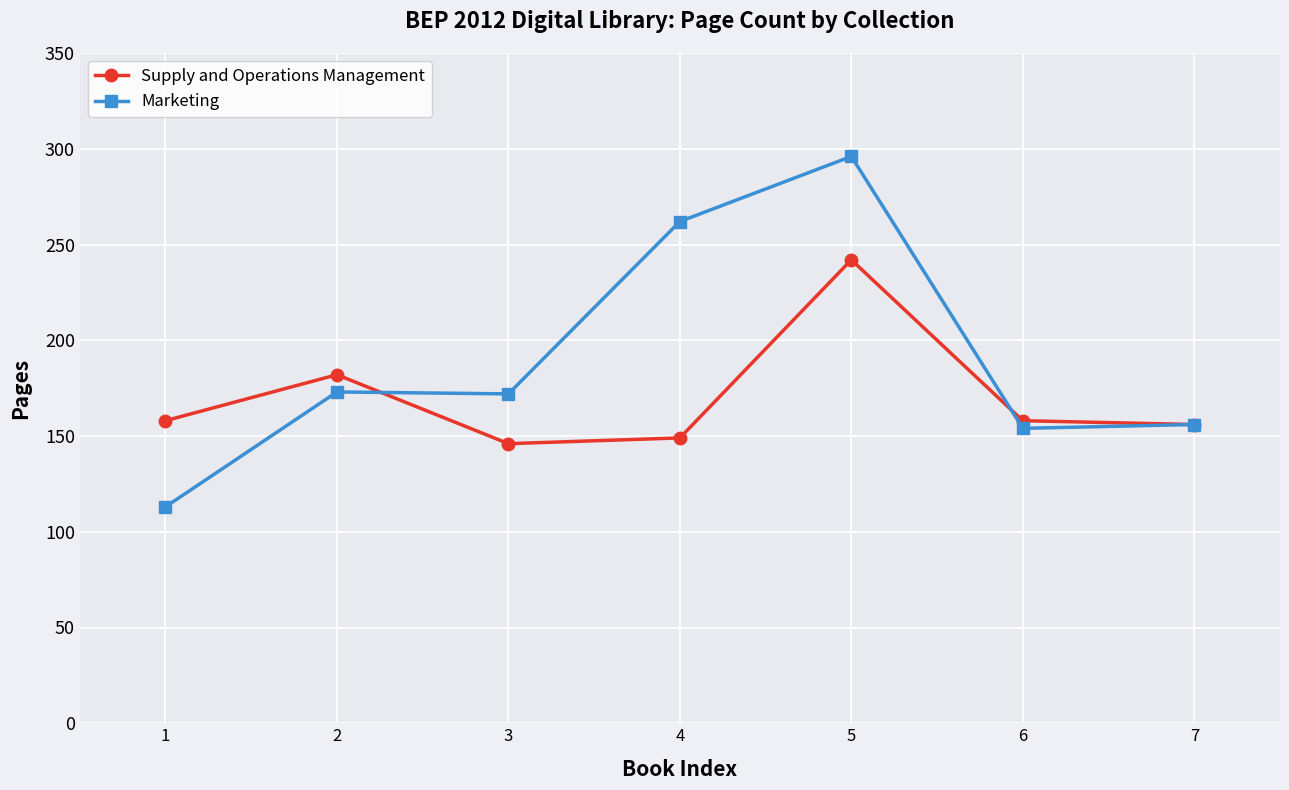

What is the sum of the Supply and Operations Management values at 3 and 6?

304